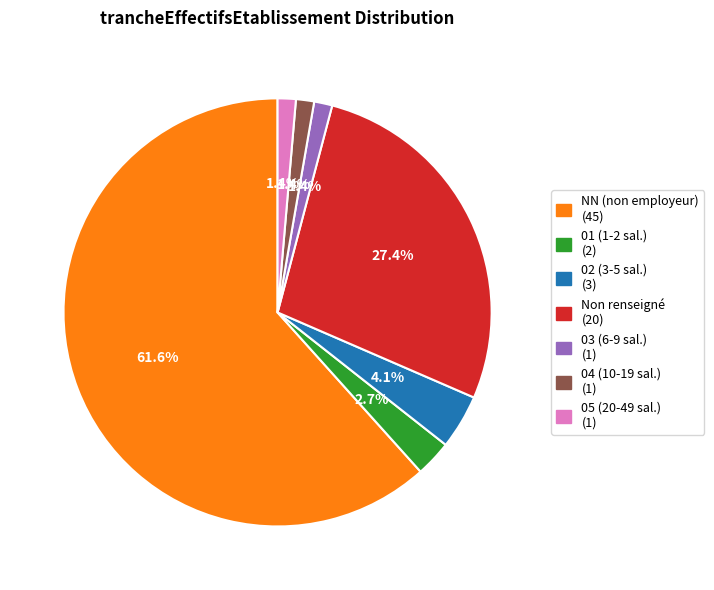

What is the largest slice in the pie chart?

NN (non employeur) (45)